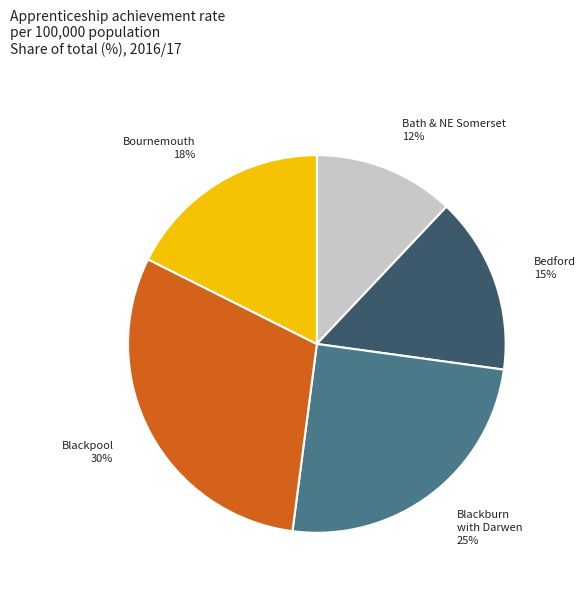

To the nearest percent, what is the difference between the largest and smallest slice percentages?

18%